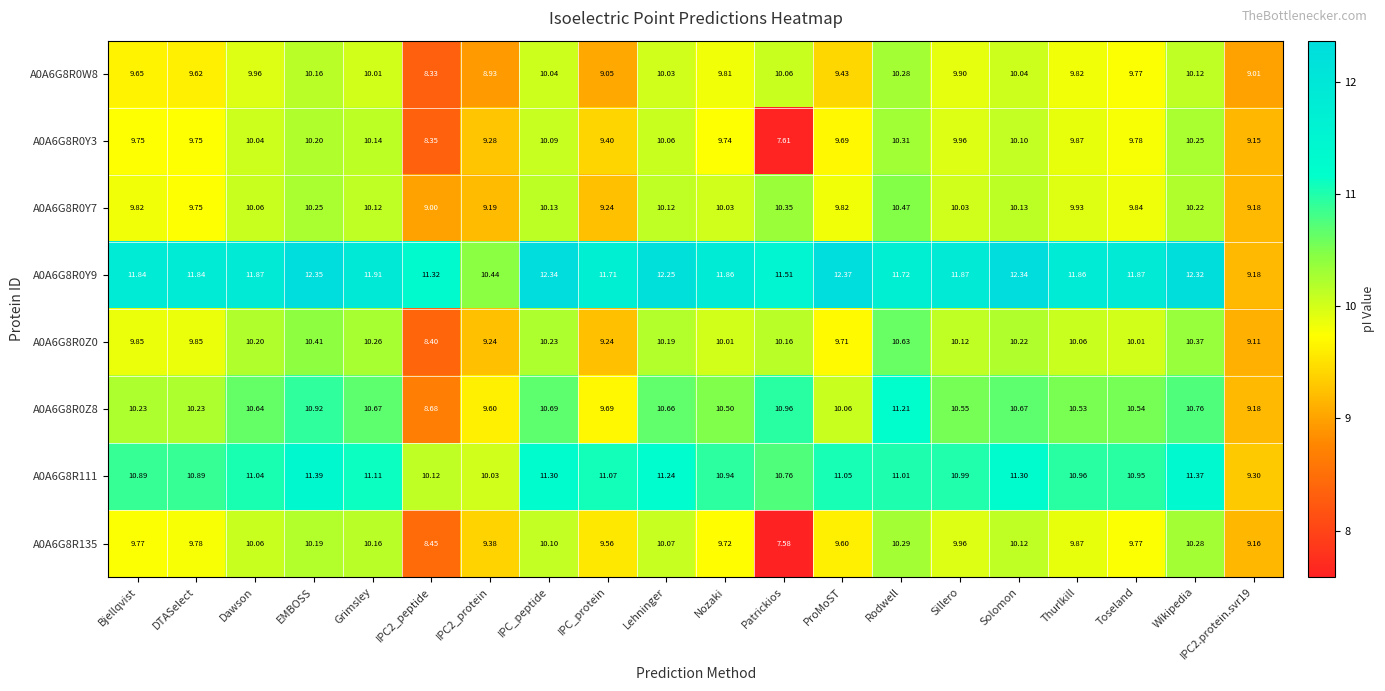

Which category has the lowest value in the A0A6G8R0Y3 series?

Patrickios